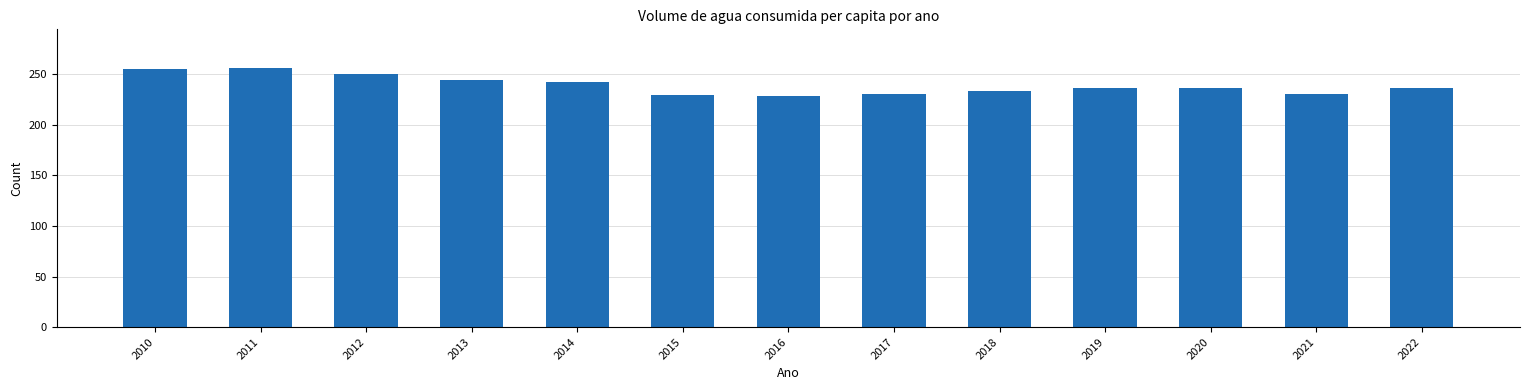

Approximately how many times larger is the value at 2019 compared to 2016?

1.0